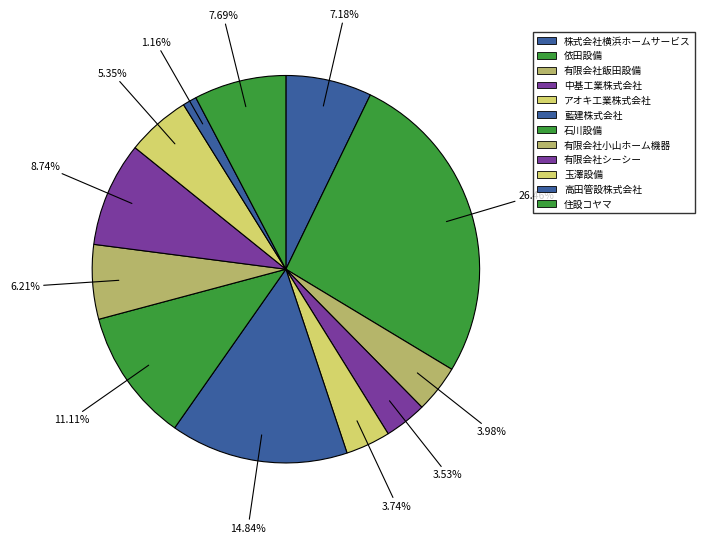

Count the number of slices in the pie.

12